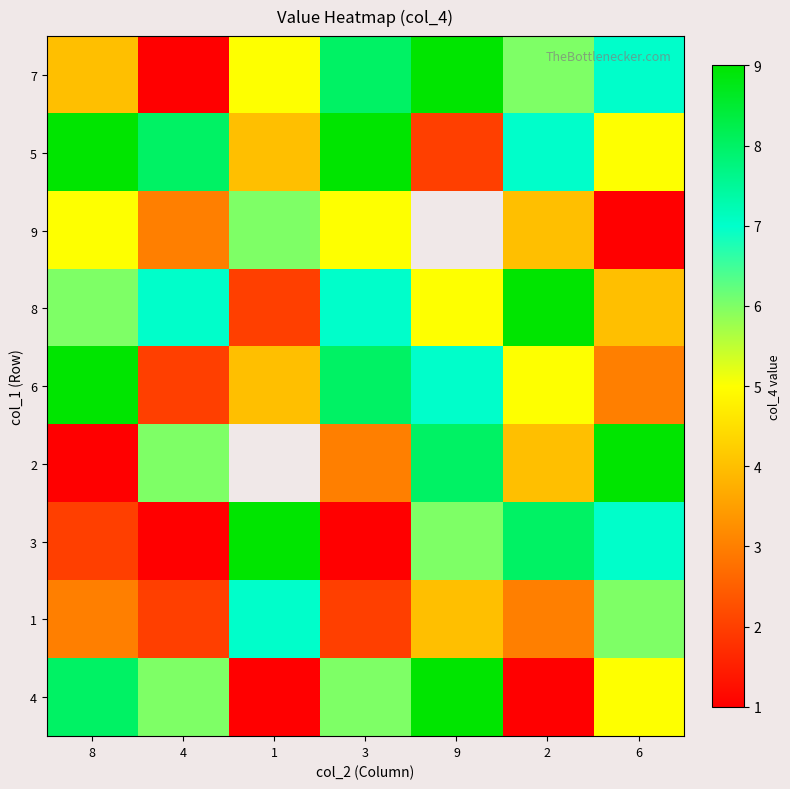

Is it true that 2 equals 5.4 at 2?

False